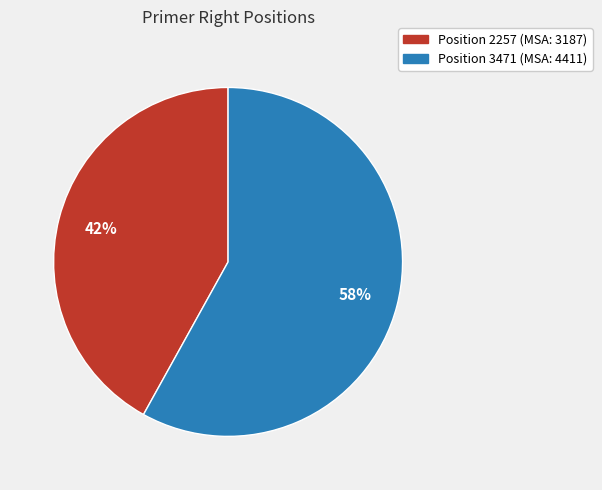

To the nearest percent, what is the average slice percentage?

50%